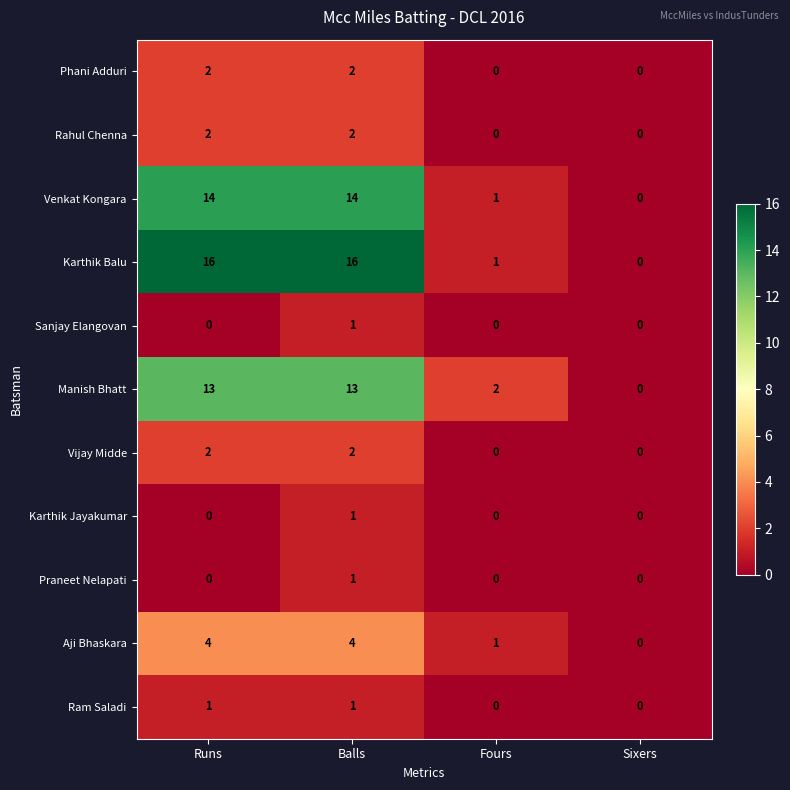

At how many categories does at least one series exceed 8?

2